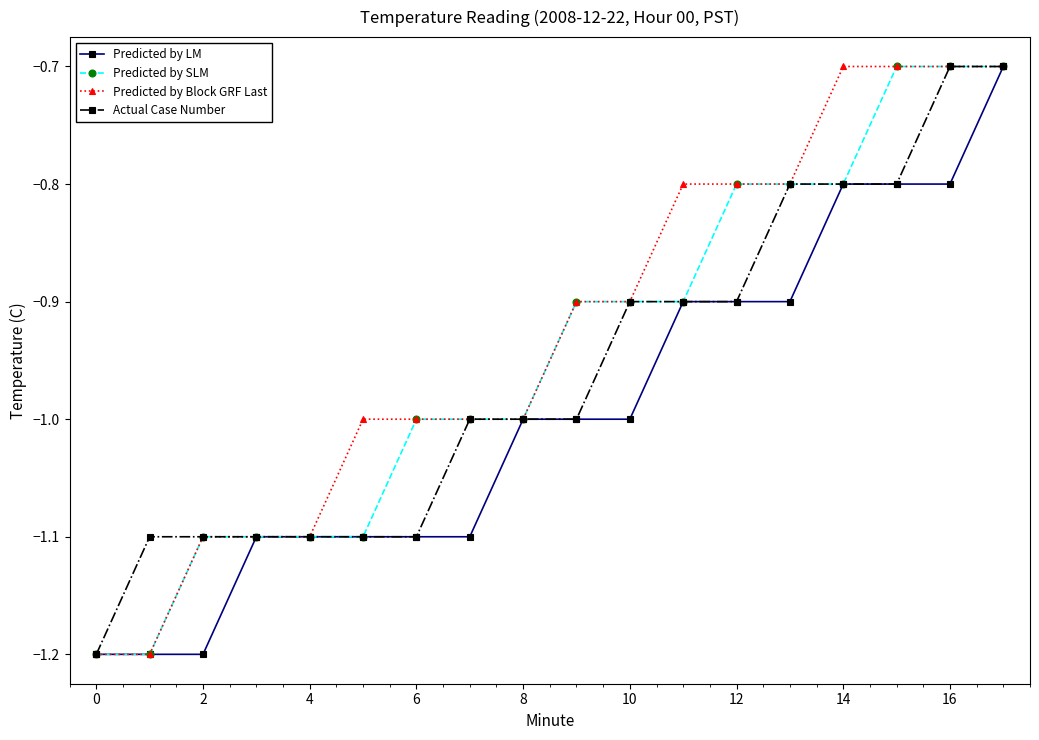

List the series in order of their overall mean, highest first.

Predicted by Block GRF Last, Predicted by SLM, Actual Case Number, Predicted by LM